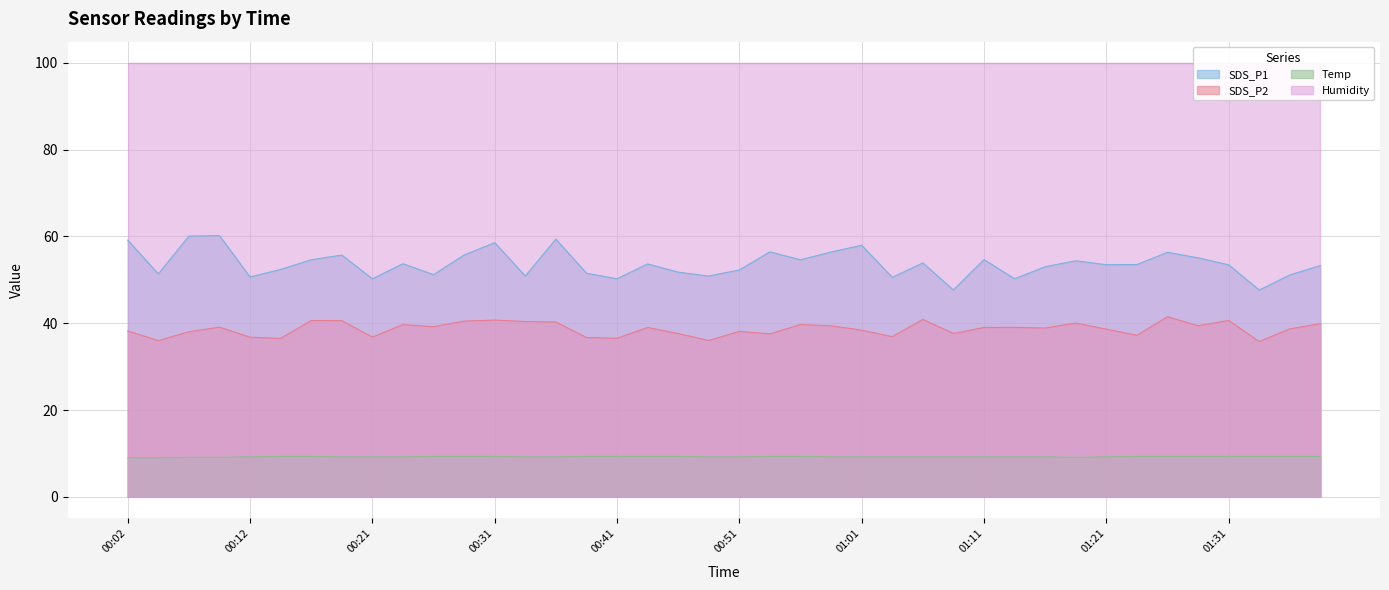

Where is the first local maximum for SDS_P1?

00:09